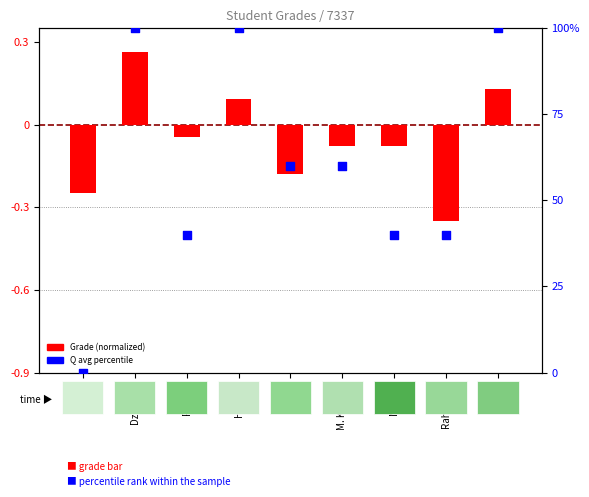

At how many categories does at least one series exceed 18?

8